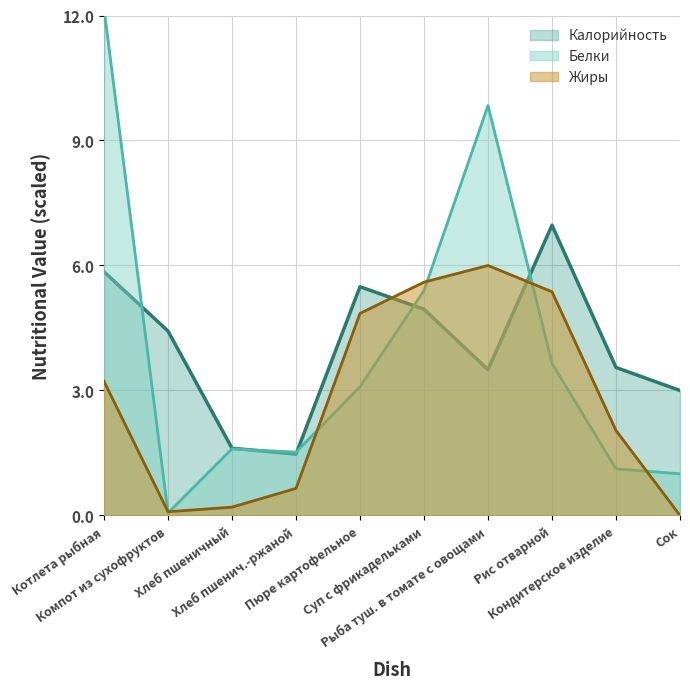

Rank the series at Кондитерское изделие from lowest to highest value.

Белки, Жиры, Калорийность